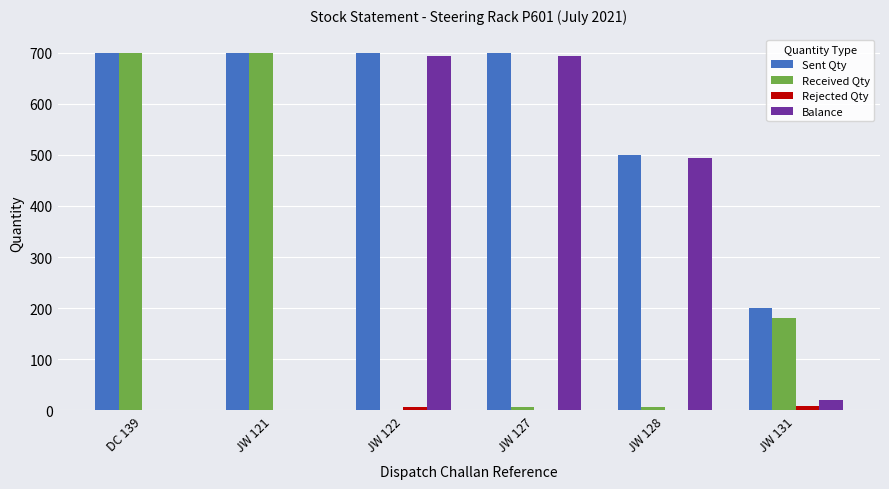

The Sent Qty series shows 448 at JW 121. True or false?

False